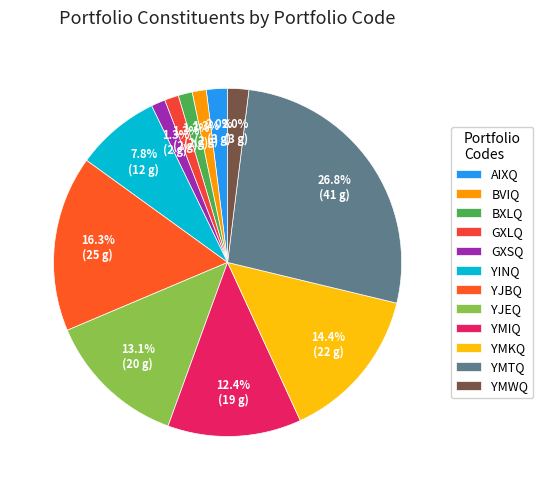

To the nearest percent, what is the difference between the YMKQ and YJBQ slice percentages?

2%